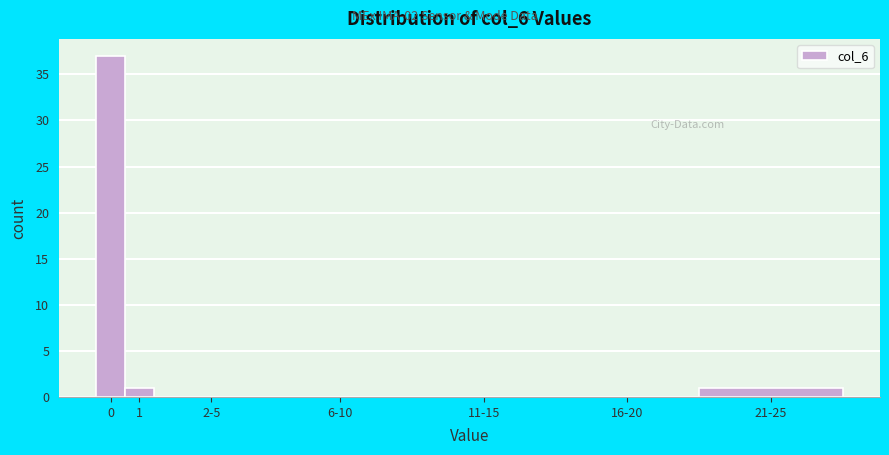

Reading left to right, list all the values displayed in this chart.

0=37	1=1	2-5=0	6-10=0	11-15=0	16-20=0	21-25=1